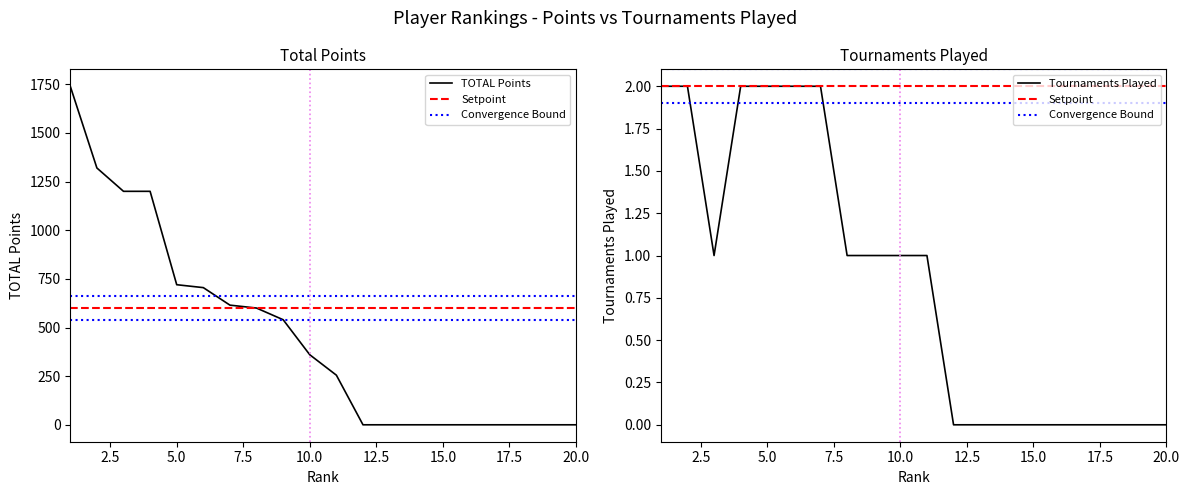

True or false: TOTAL and Tournaments Played intersect in this chart.

False